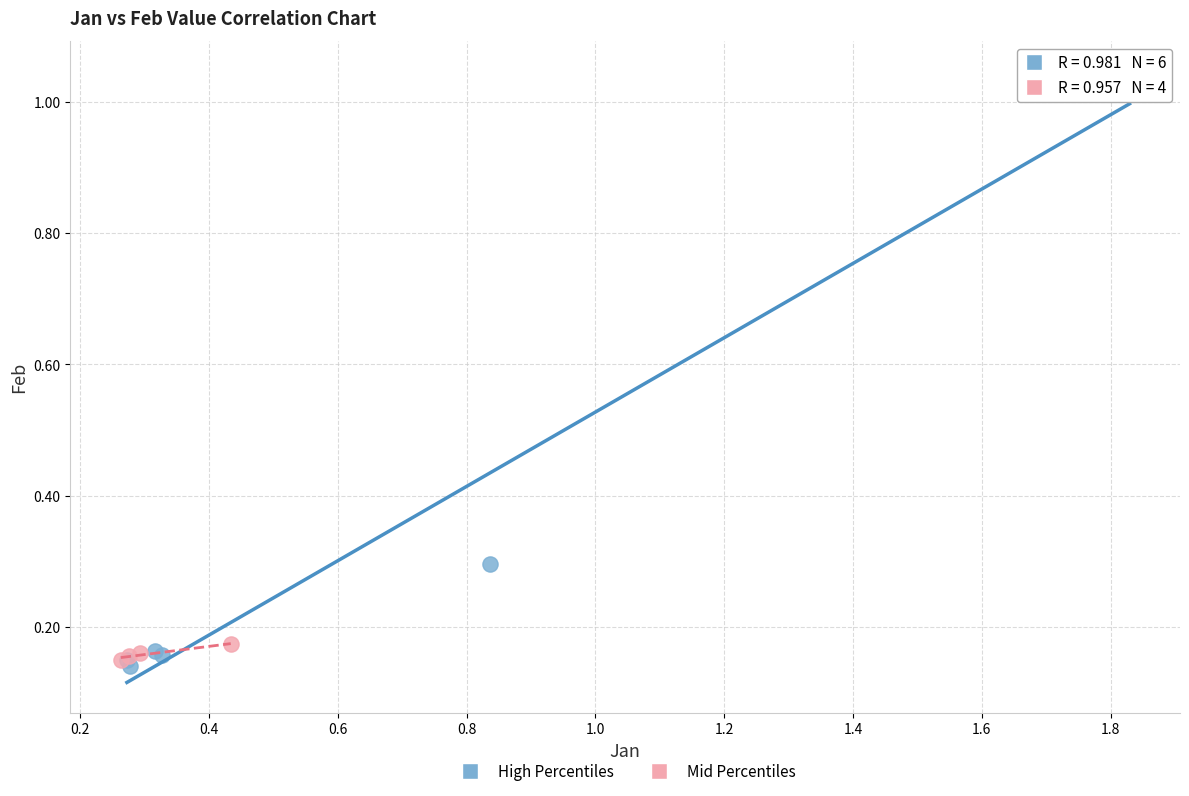

Which series has the widest spread of Y values?

High Percentiles